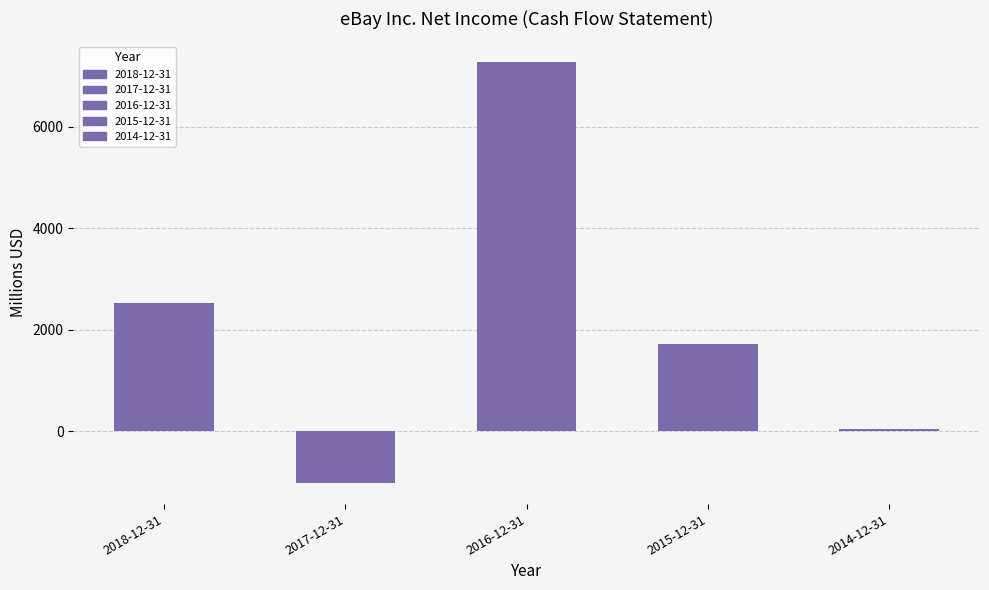

What is the sum of all values?

10551